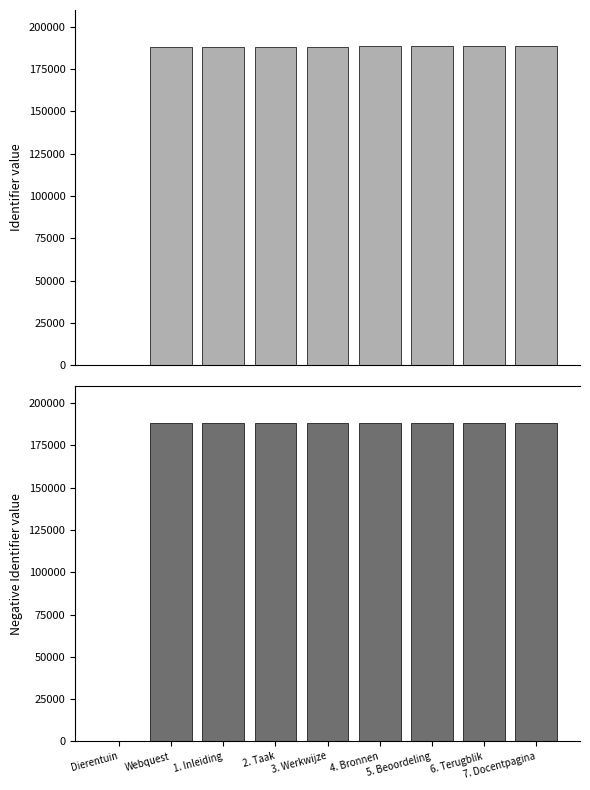

Rank the categories by Identifier (negative) value from lowest to highest.

7. Docentpagina, 6. Terugblik, 5. Beoordeling, 4. Bronnen, 3. Werkwijze, 2. Taak, 1. Inleiding, Webquest, Dierentuin